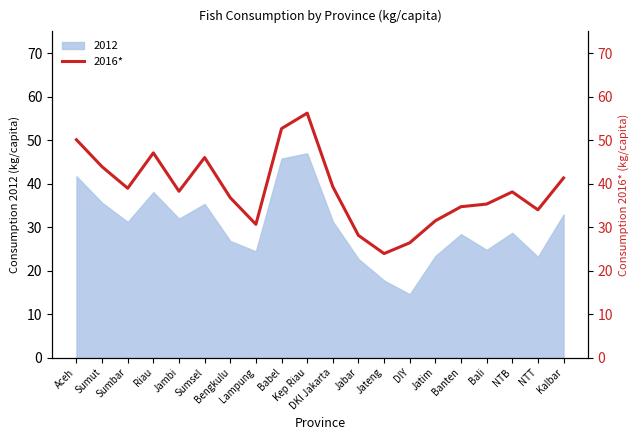

What is the highest value of the 2012 series?

47.0